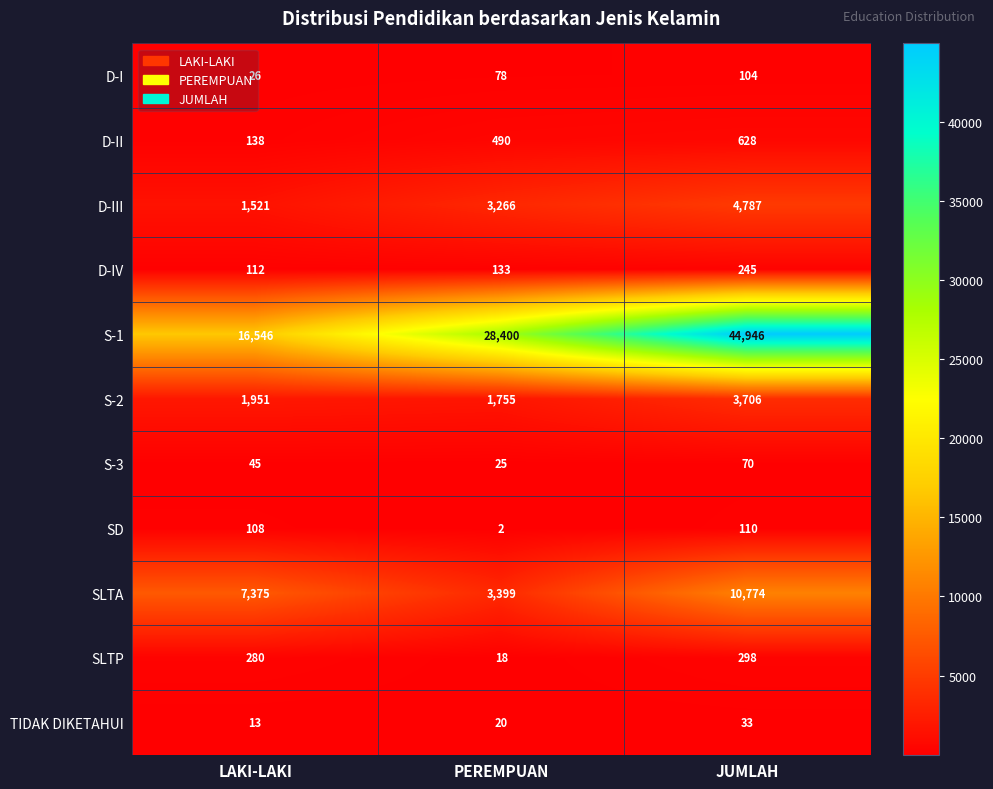

Which series has the largest total across all categories?

S-1